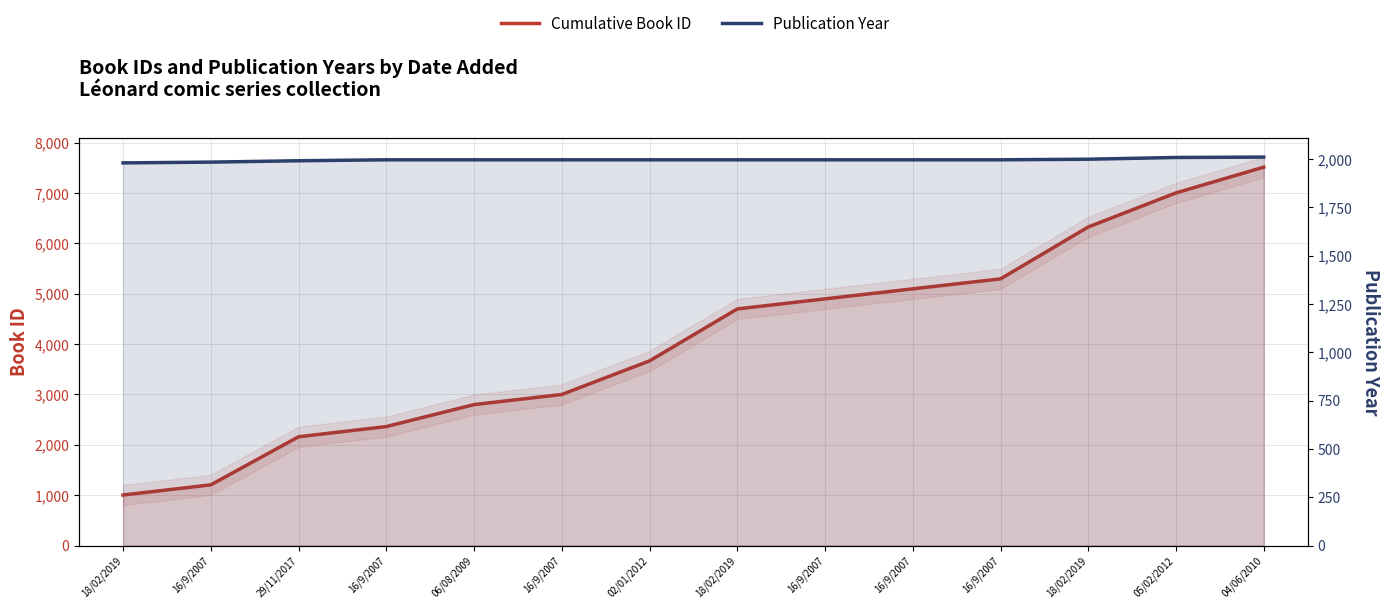

At which label is Cumulative Book ID closest to 4259?

18/02/2019